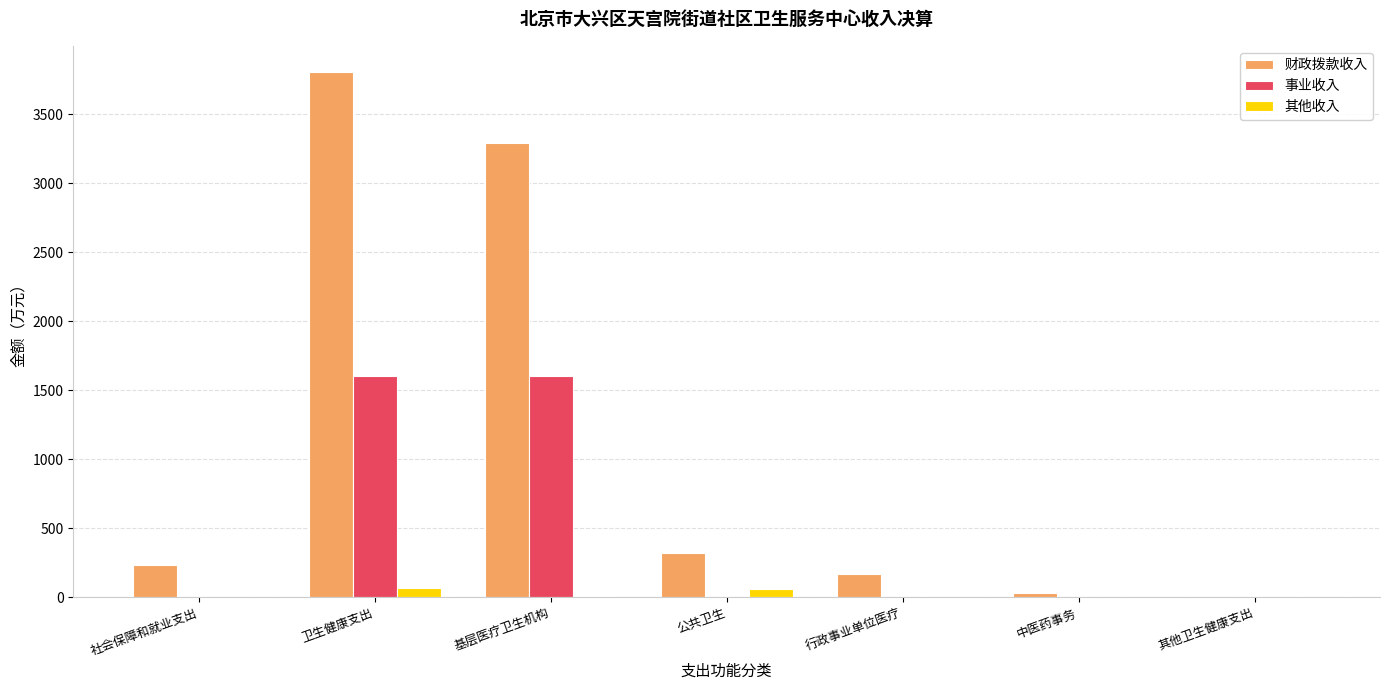

Is it true that 财政拨款收入 equals 3803.9 at 卫生健康支出?

True